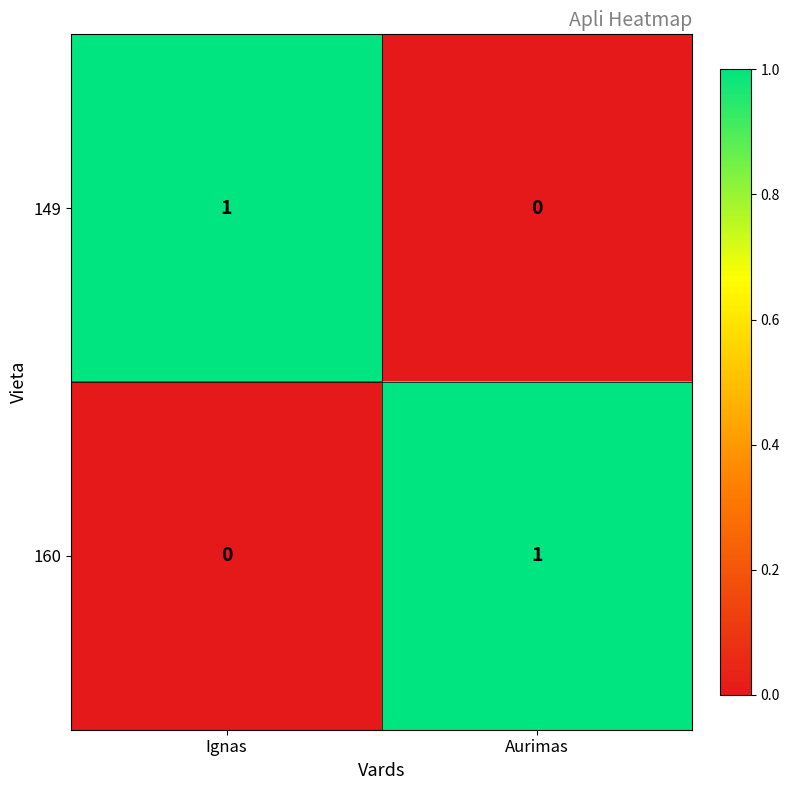

At which label is 160 closest to 0?

Ignas